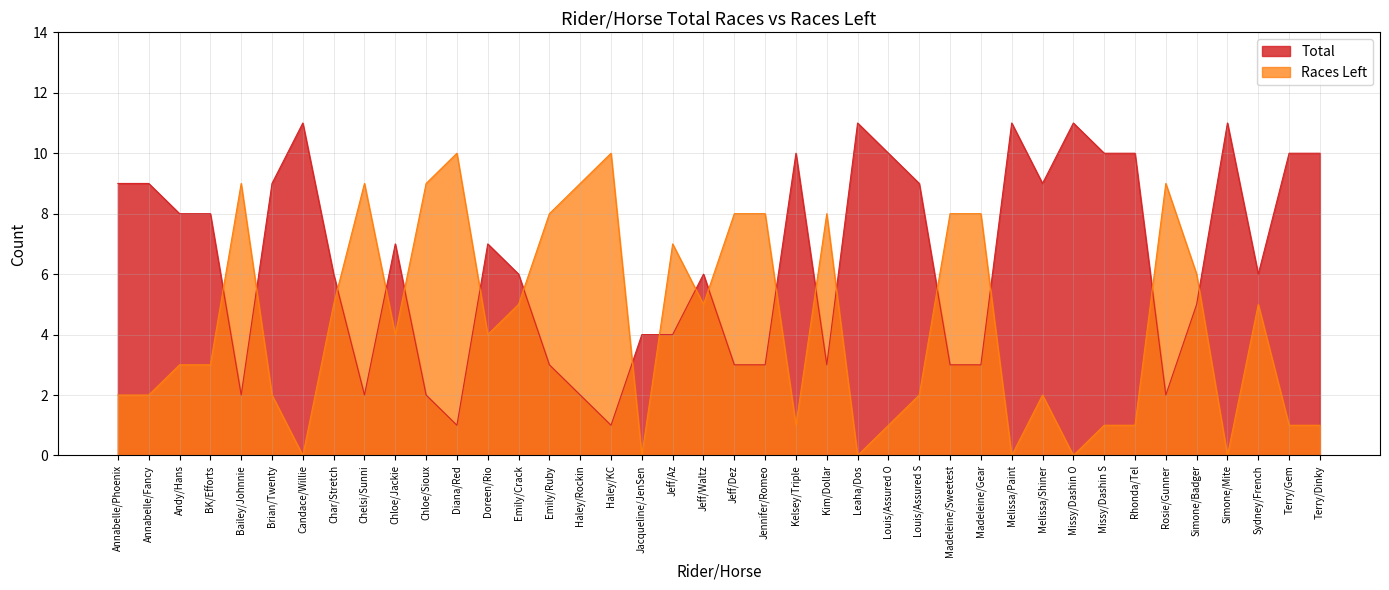

How many values in the Races Left series are below 4?

19